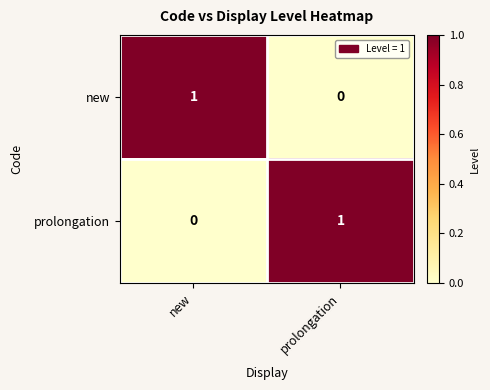

At which label does prolongation reach its minimum?

new